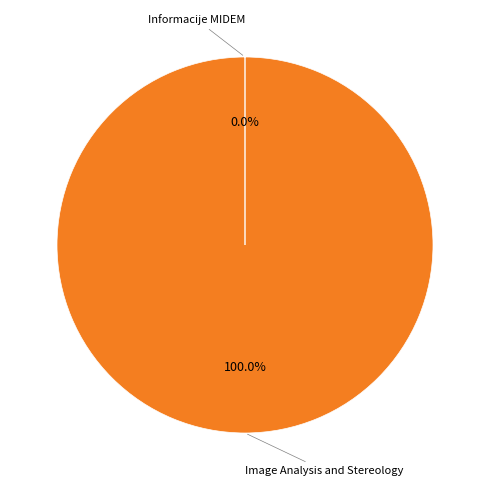

Does any single category account for the majority?

Yes